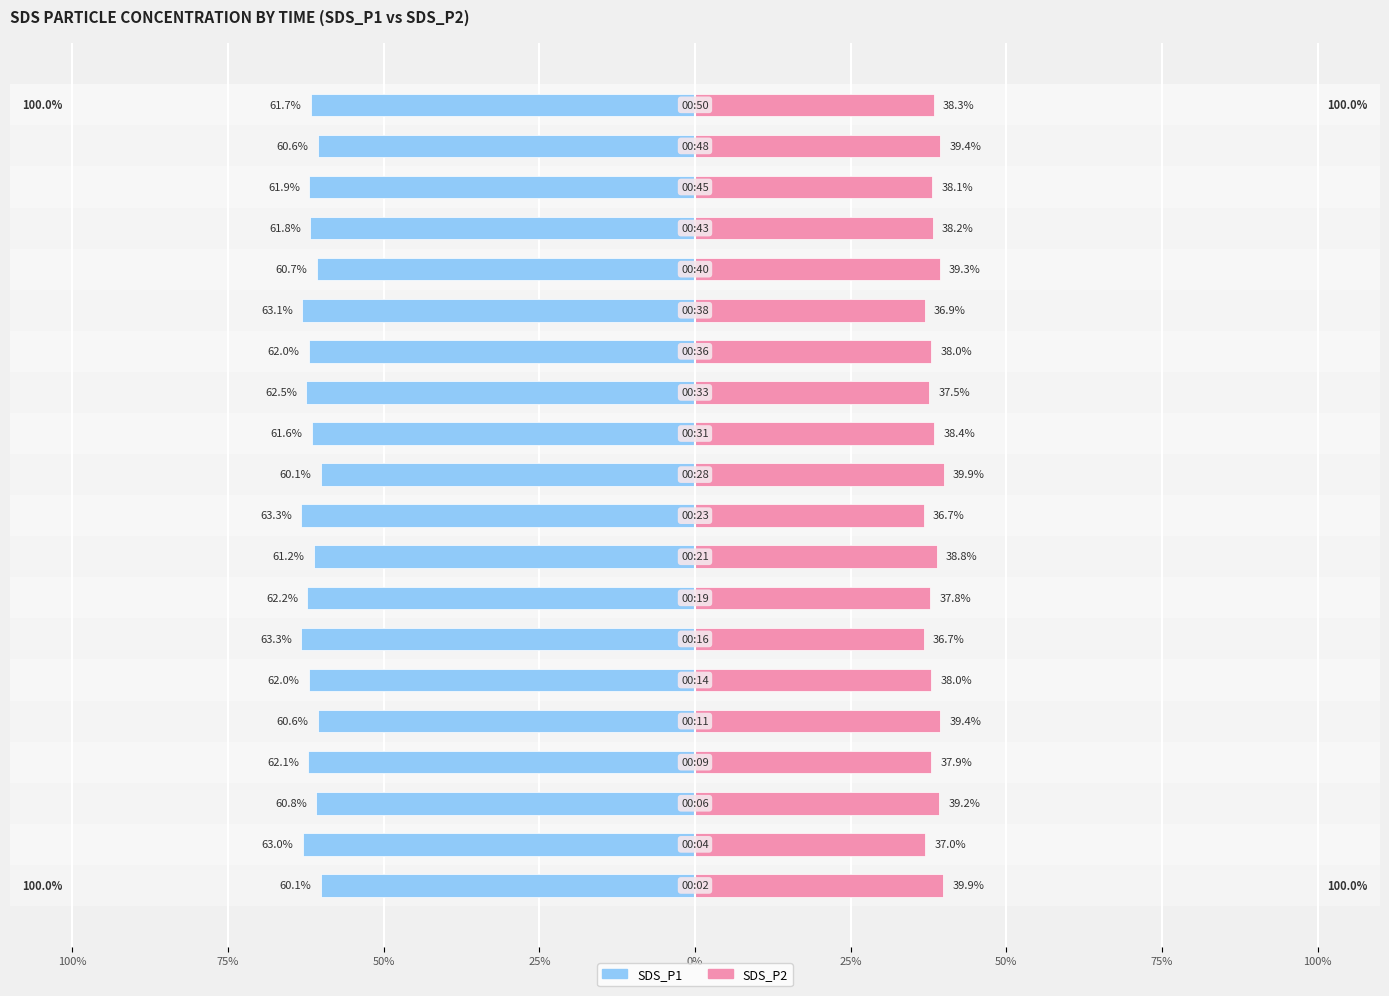

Reading right to left, extract all data points from this chart.

SDS_P1: -61.7	-60.6	-61.9	-61.8	-60.7	-63.1	-62.0	-62.5	-61.6	-60.1	-63.3	-61.2	-62.2	-63.3	-62.0	-60.6	-62.1	-60.8	-63.0	-60.1
SDS_P2: 38.3	39.4	38.1	38.2	39.3	36.9	38.0	37.5	38.4	39.9	36.7	38.8	37.8	36.7	38.0	39.4	37.9	39.2	37.0	39.9